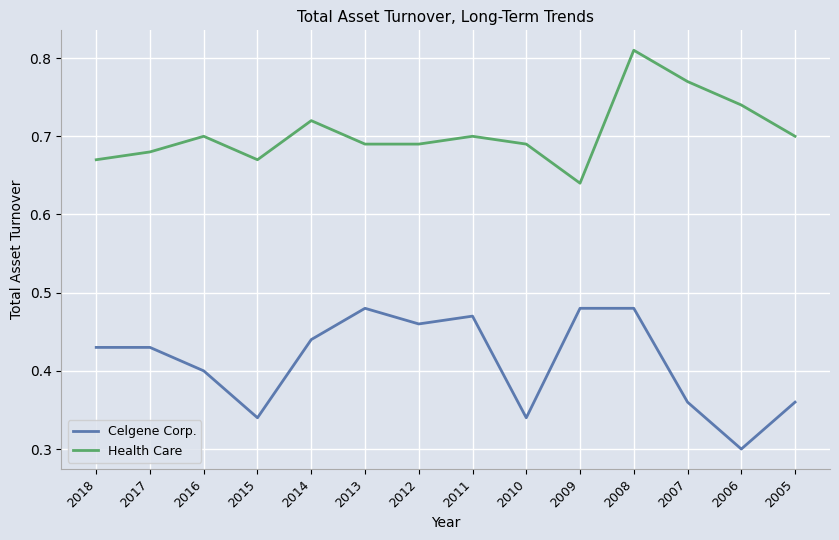

At which category does Health Care reach its first local valley?

2015